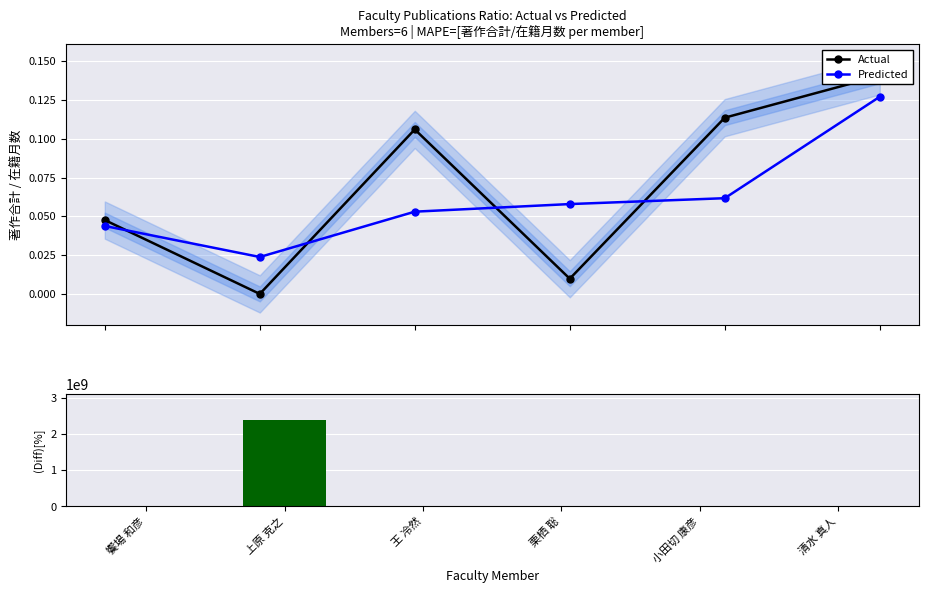

Rank the series at 清水 真人 from highest to lowest value.

(Actual-Pred)/Actual, Actual, Predicted